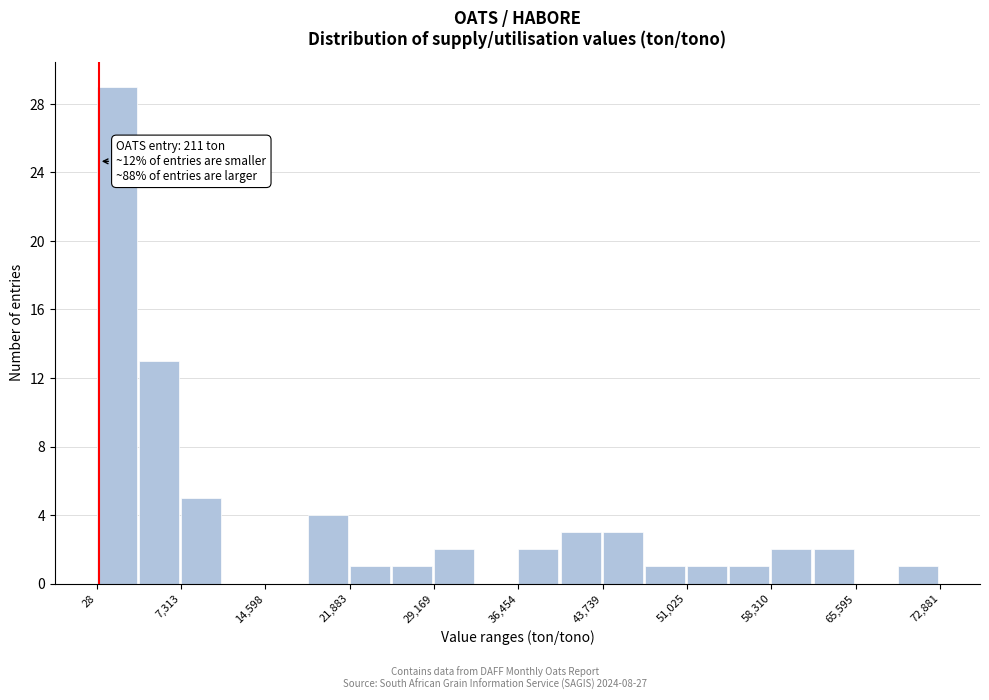

Read against the x-axis, roughly where is the centre of the tallest bar?

2000